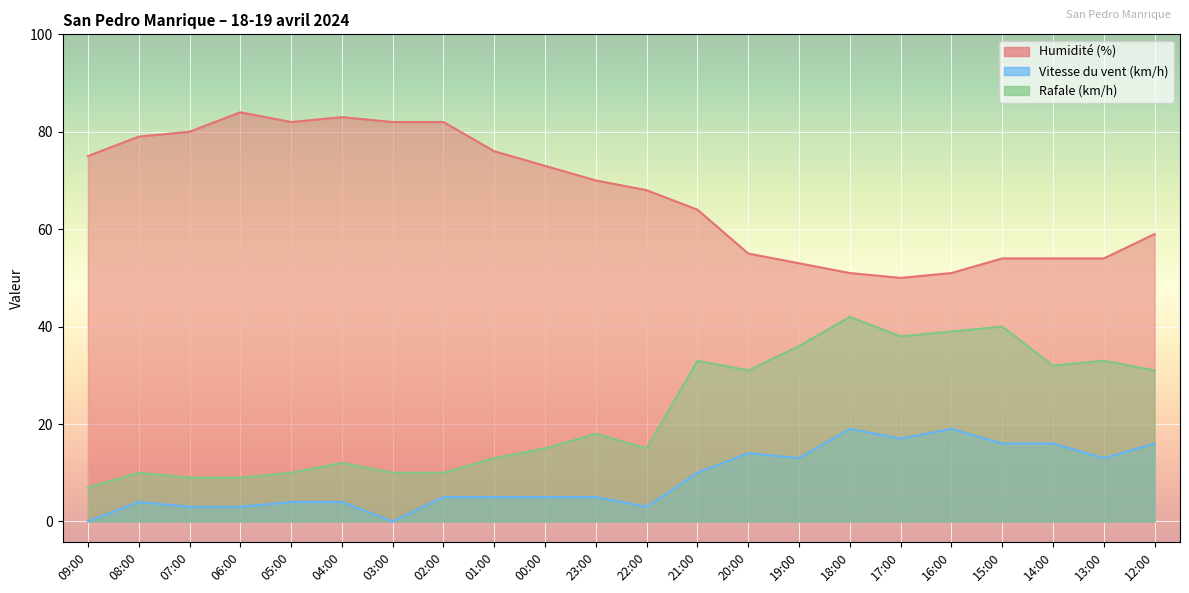

What is the label of the 18th point from the left?

16:00